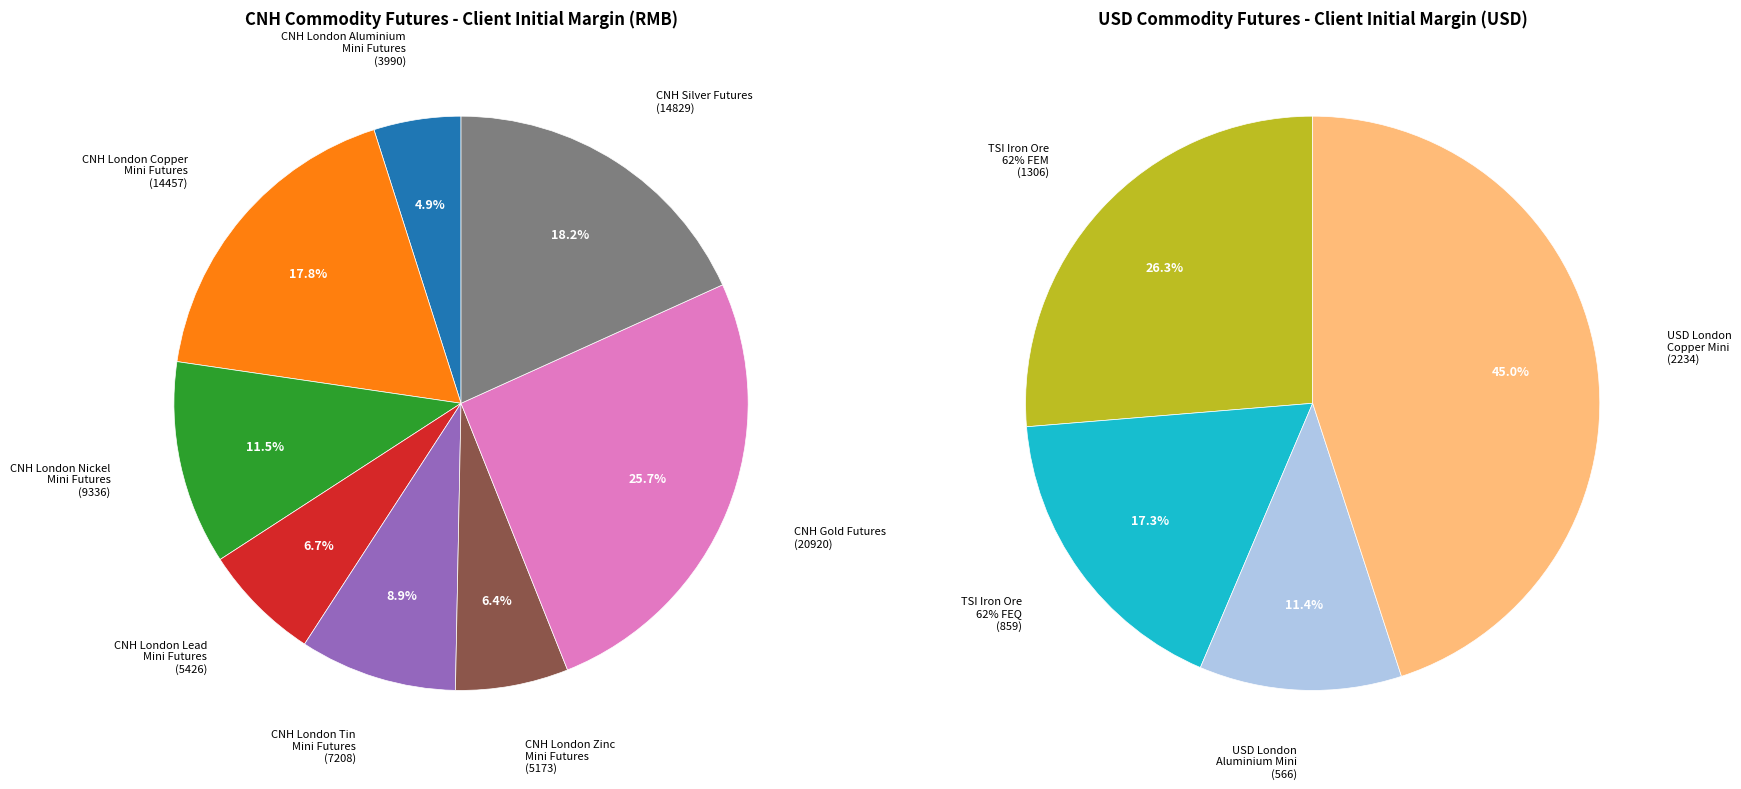

Count the number of slices in the pie.

12